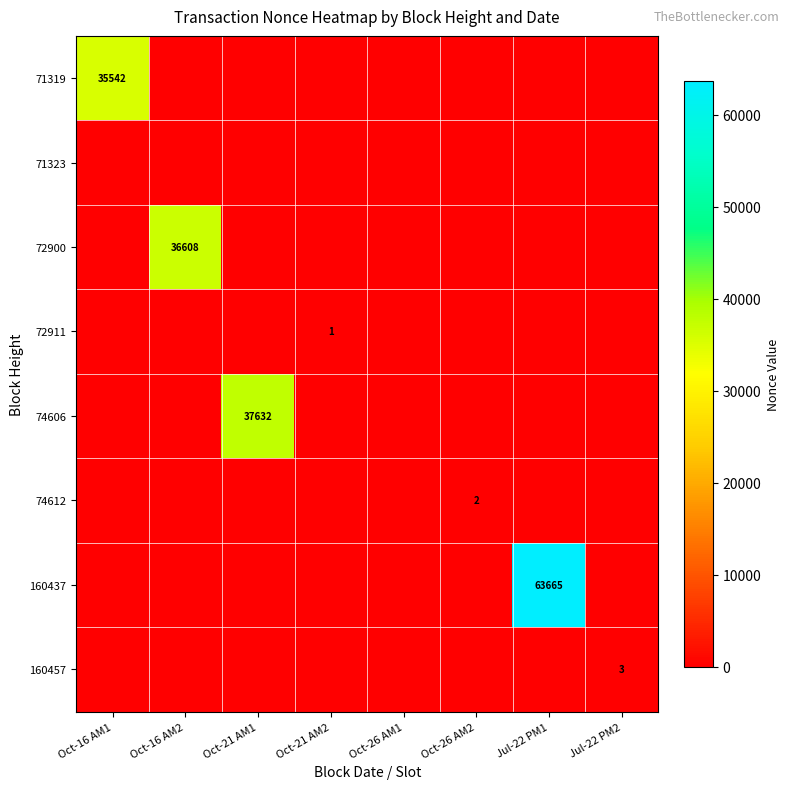

The value of 71319 at Oct-16 AM1 is 17169. True or false?

False